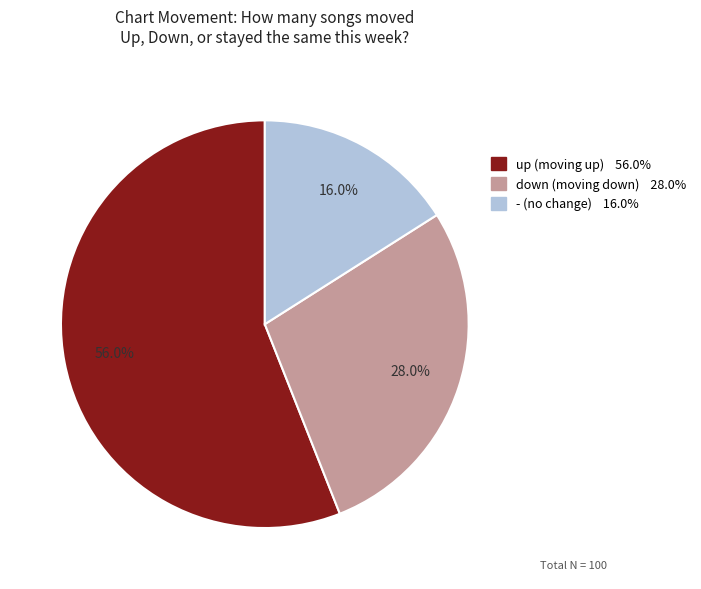

Does any single category account for the majority?

Yes